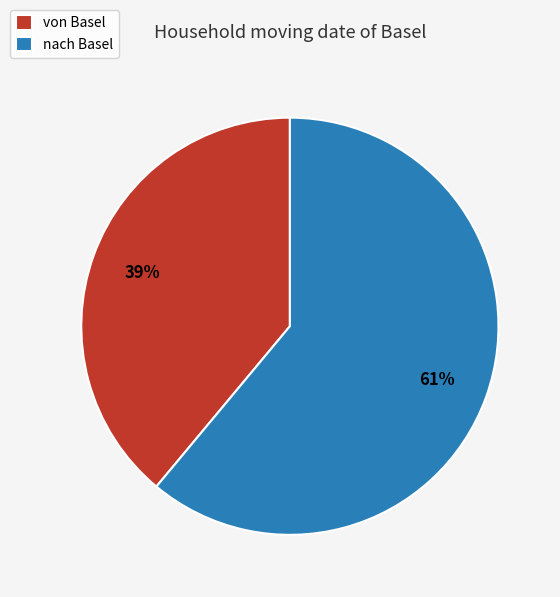

True or false: von Basel accounts for 51% of the total.

False